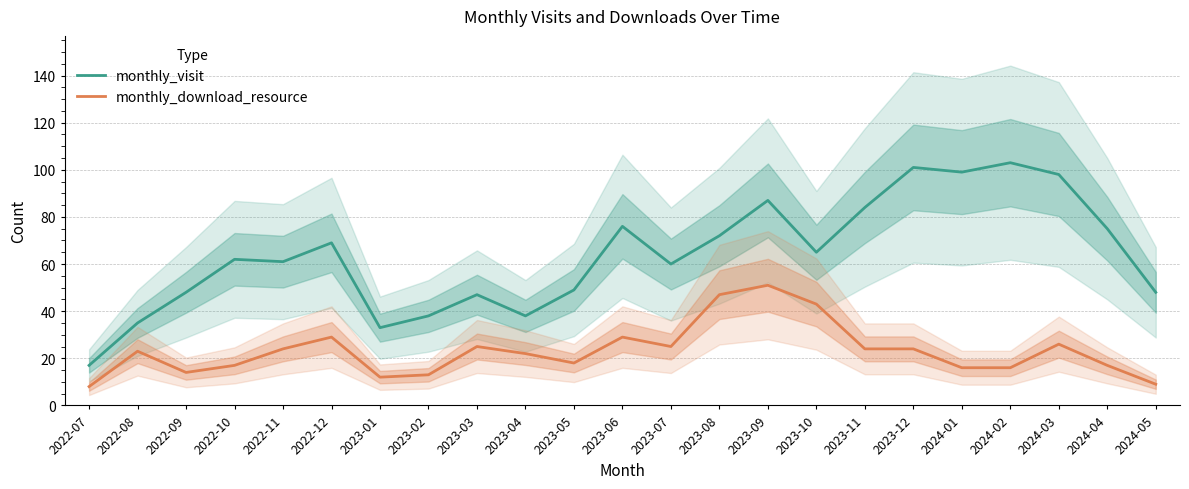

What is the difference between the maximum and minimum values in the monthly_download_resource series?

43